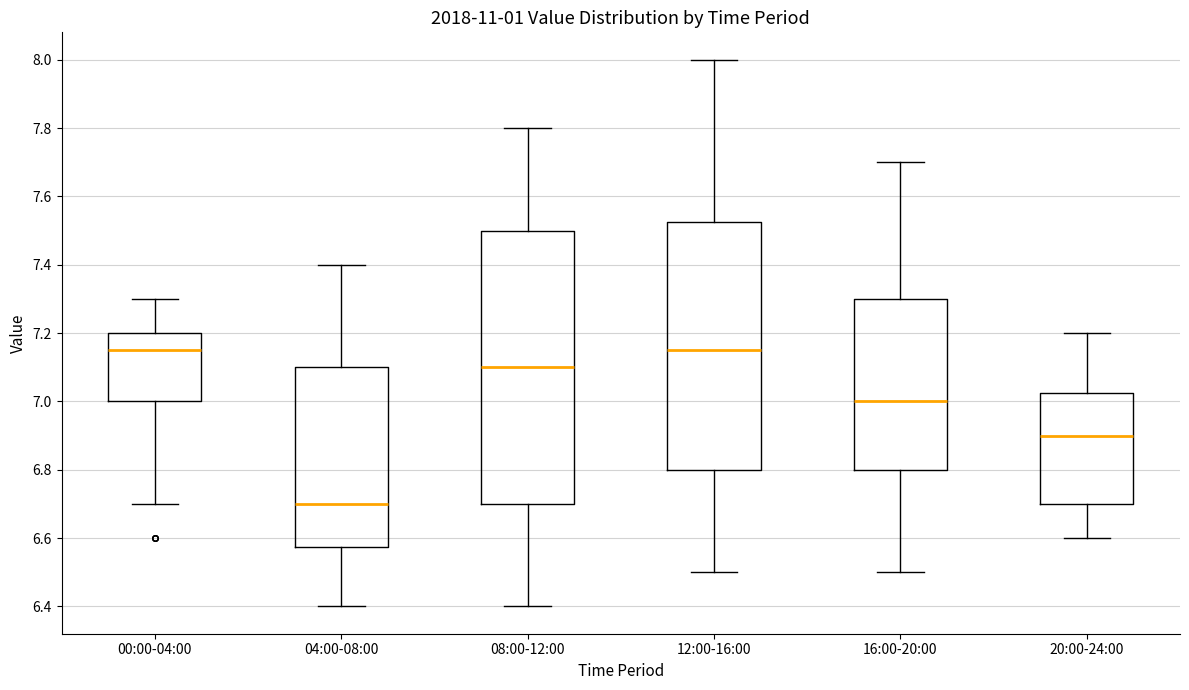

Reading left to right, read every box against the y-axis: the position of its median line, the range the box covers, and the ends of its whiskers. The values are not printed on the chart, so give them approximately, as read against the axis.

00:00-04:00: median 7.16, box 7.00 to 7.20, whiskers 6.70 to 7.30
04:00-08:00: median 6.70, box 6.58 to 7.10, whiskers 6.40 to 7.40
08:00-12:00: median 7.10, box 6.70 to 7.50, whiskers 6.40 to 7.80
12:00-16:00: median 7.16, box 6.80 to 7.52, whiskers 6.50 to 8.00
16:00-20:00: median 7.00, box 6.80 to 7.30, whiskers 6.50 to 7.70
20:00-24:00: median 6.90, box 6.70 to 7.02, whiskers 6.60 to 7.20